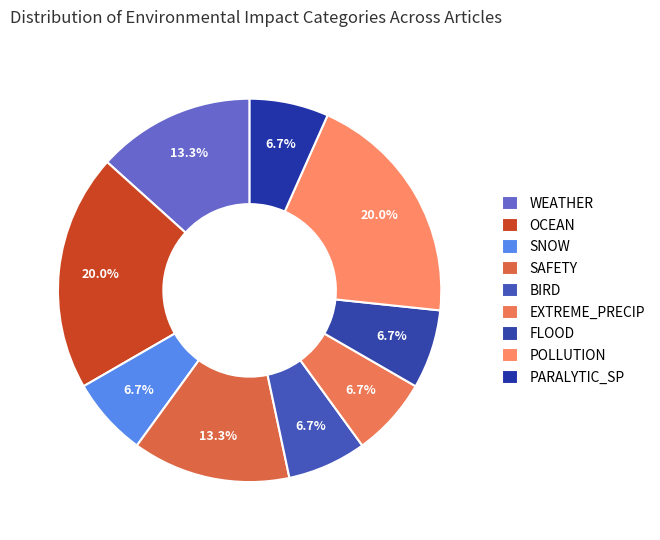

Which category has the smallest portion of the pie?

SNOW